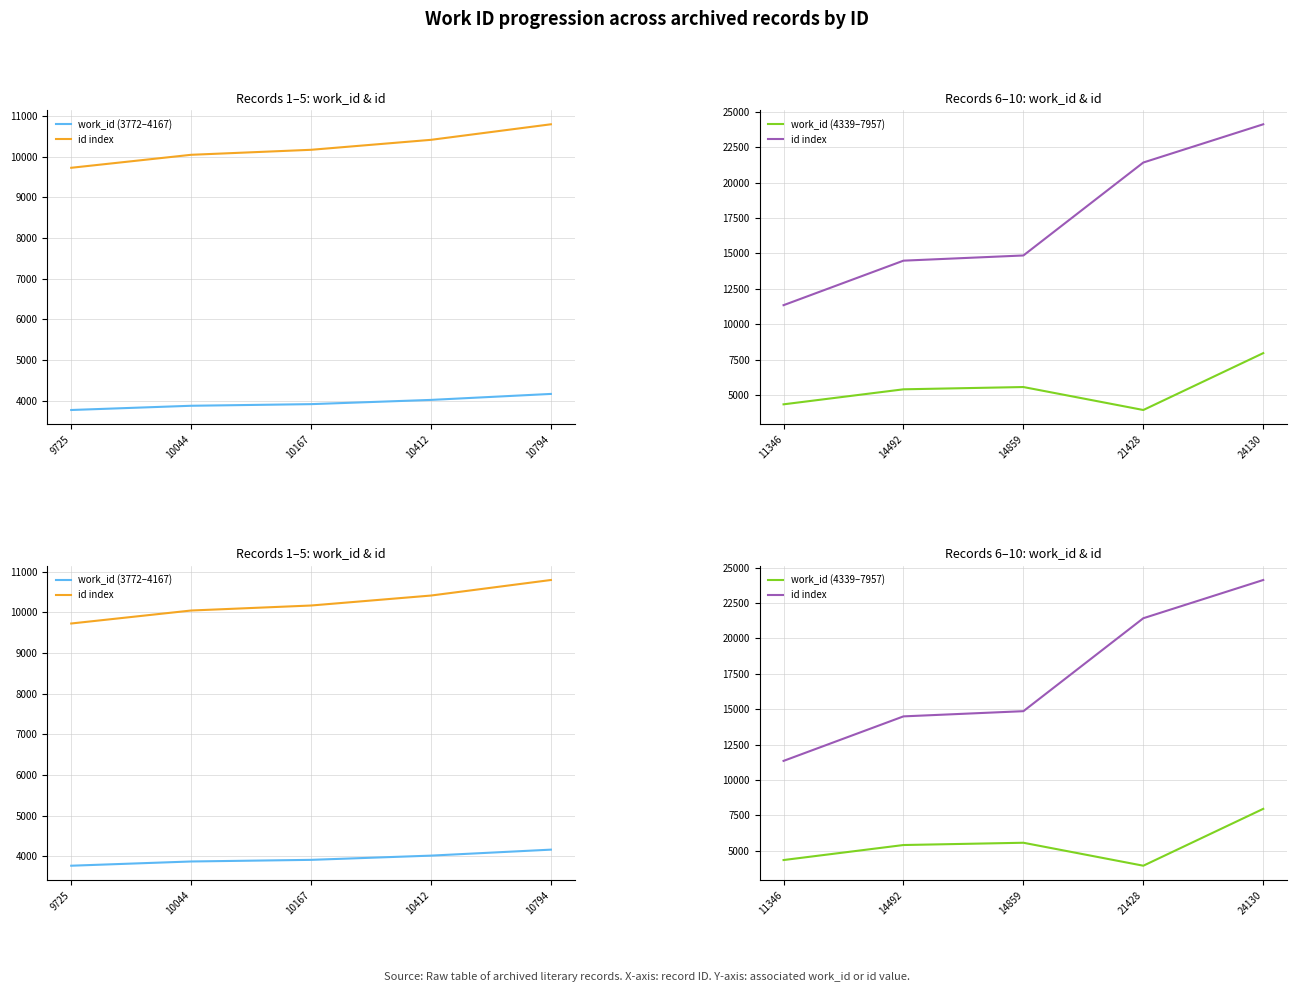

True or false: work_id (3772–4167) and id index cross at least once.

False